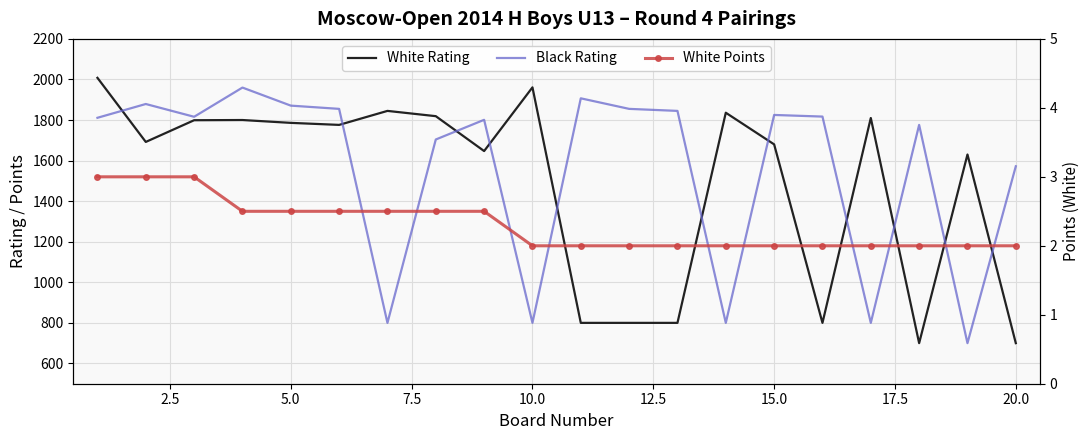

Count the number of categories in the chart.

20